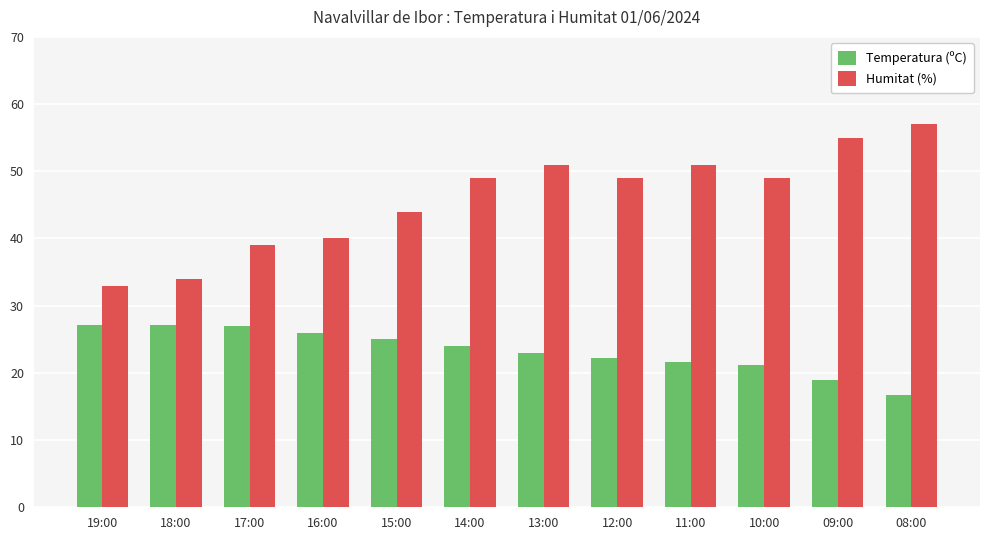

Which series changed the most between 16:00 and 11:00?

Humitat (%)